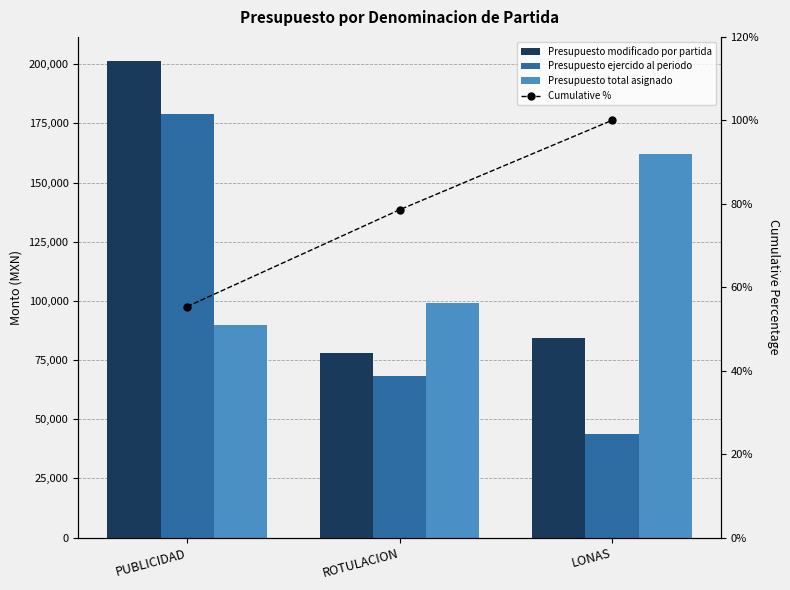

What is the lowest value of the Cumulative % series?

55.4